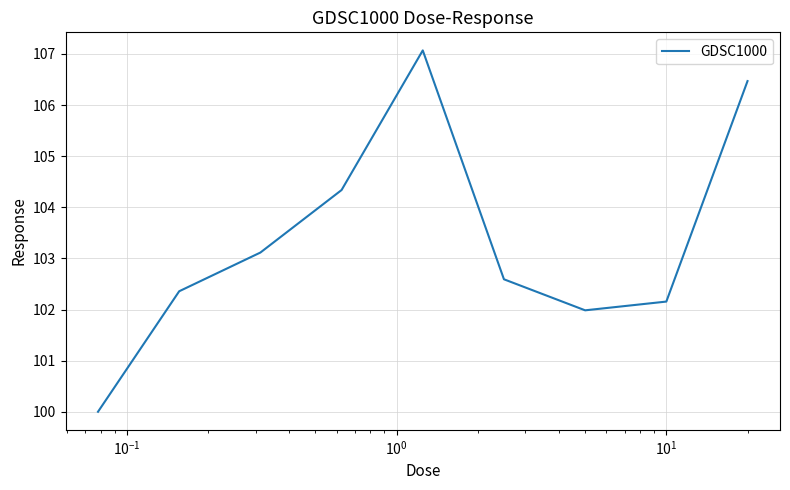

What is the difference between the maximum and minimum values?

7.1